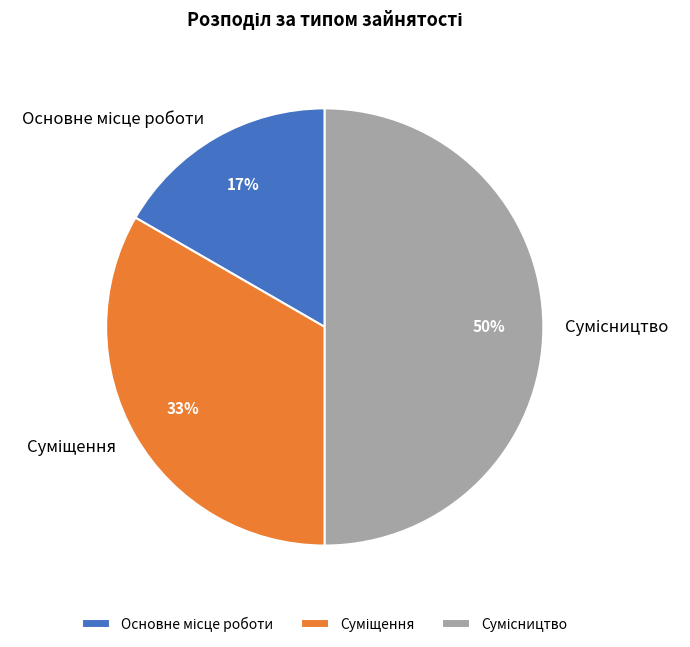

To the nearest percent, what is the average slice percentage?

33%